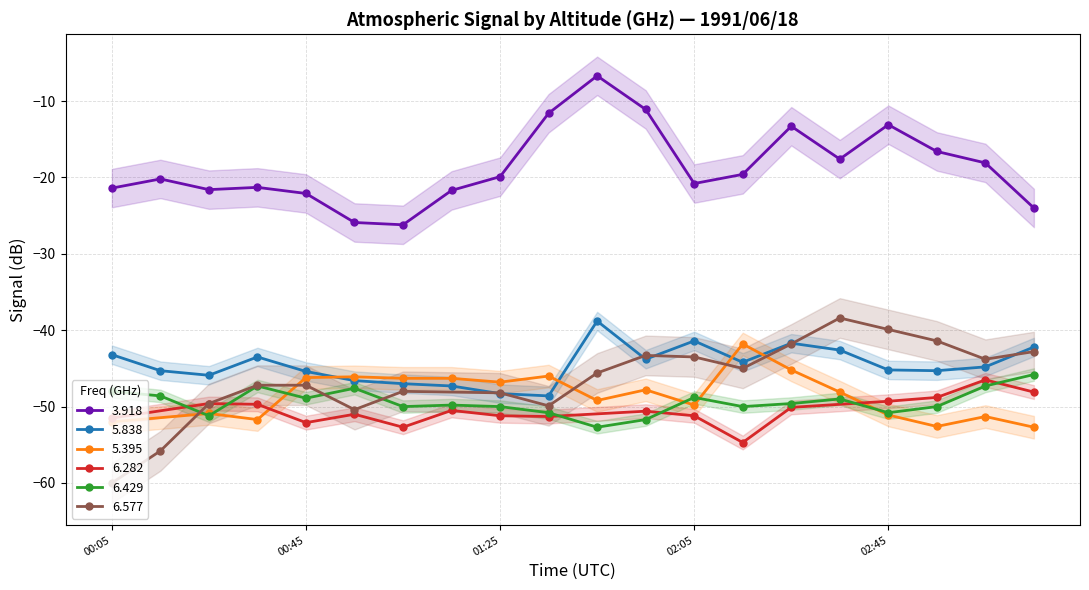

True or false: 6.429 and 3.918 cross at least once.

False